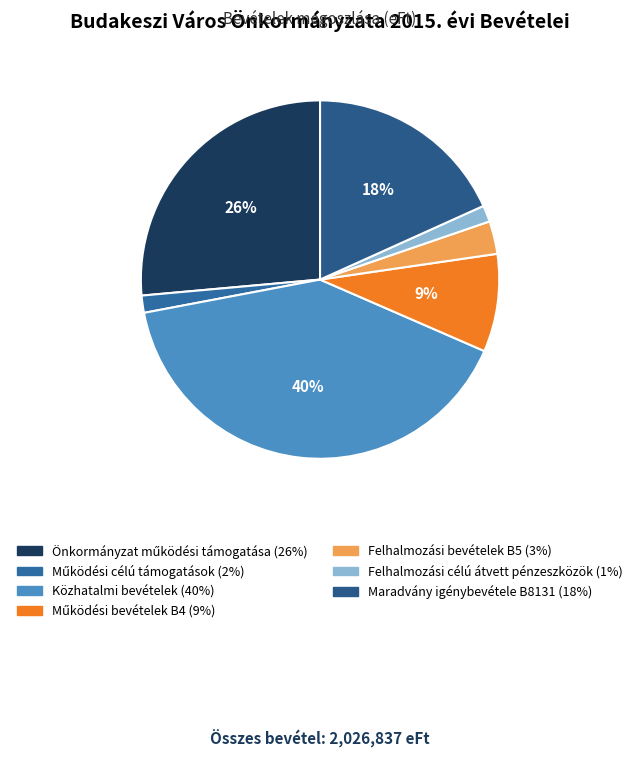

What is the largest slice in the pie chart?

Közhatalmi bevételek